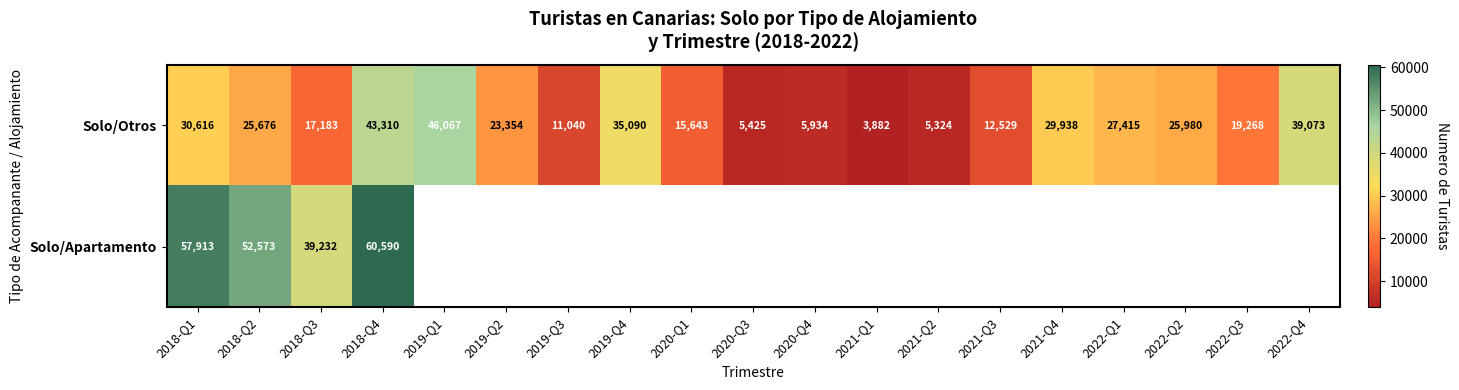

Where does the Solo/Otros series first go above 23354?

2018-Q1